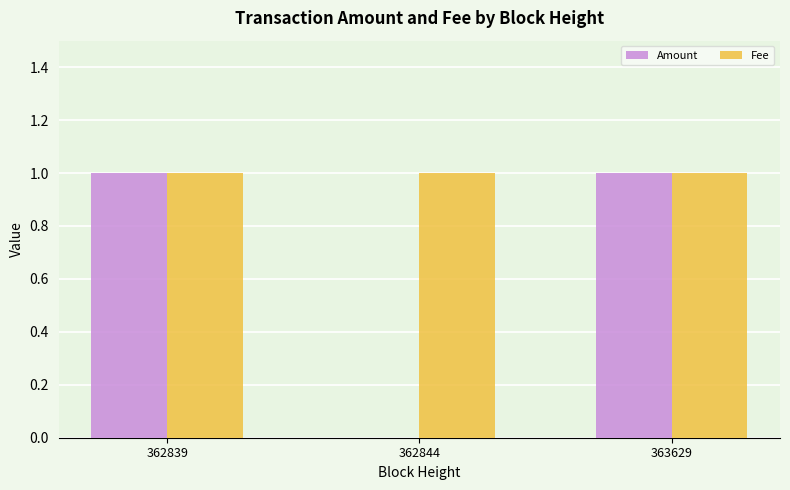

Which series has the largest total across all categories?

Fee